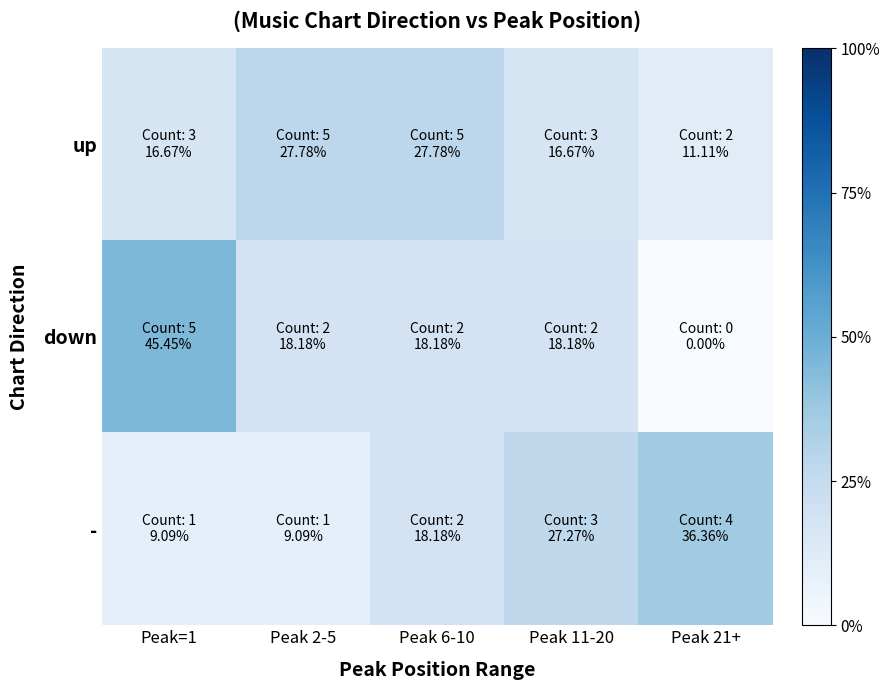

Which series changed the most between Peak 11-20 and Peak 21+?

down